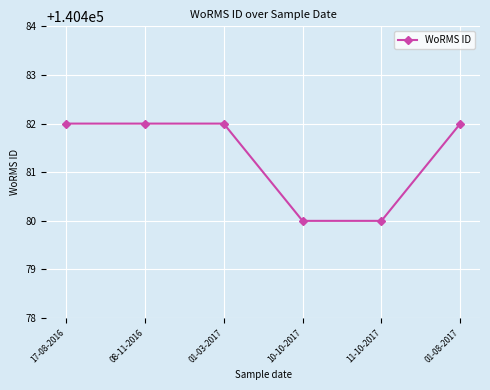

How many lines are shown in the chart?

1